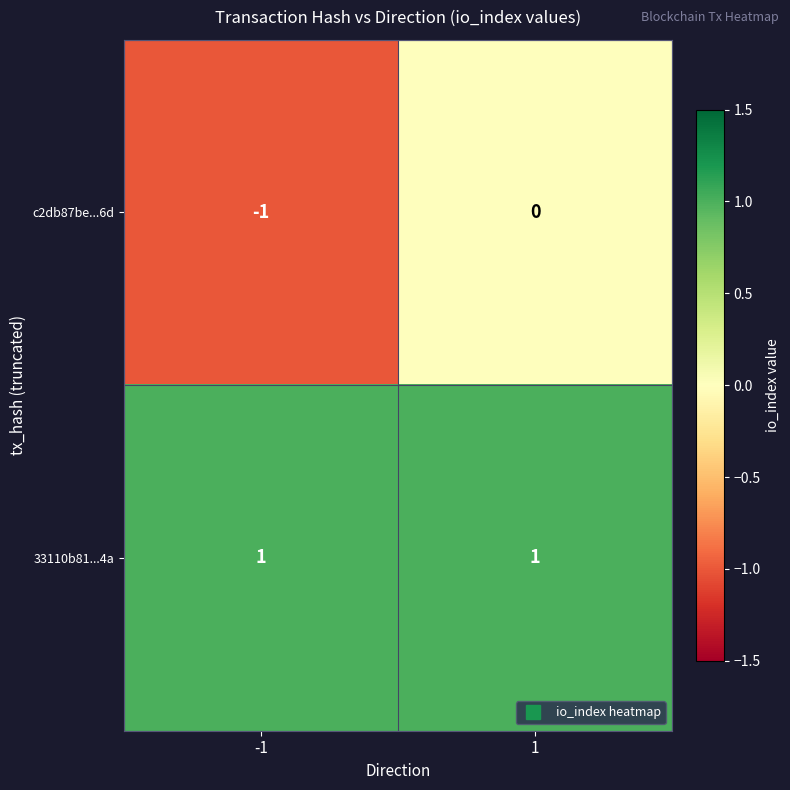

The c2db87be...6d series shows -1 at -1. True or false?

True